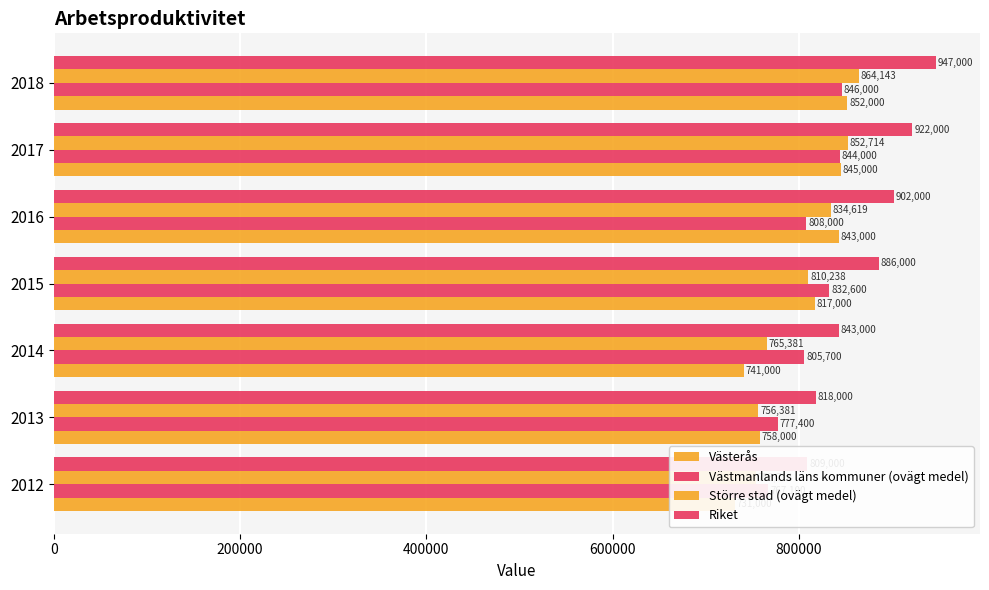

At how many categories does at least one series exceed 796458?

7